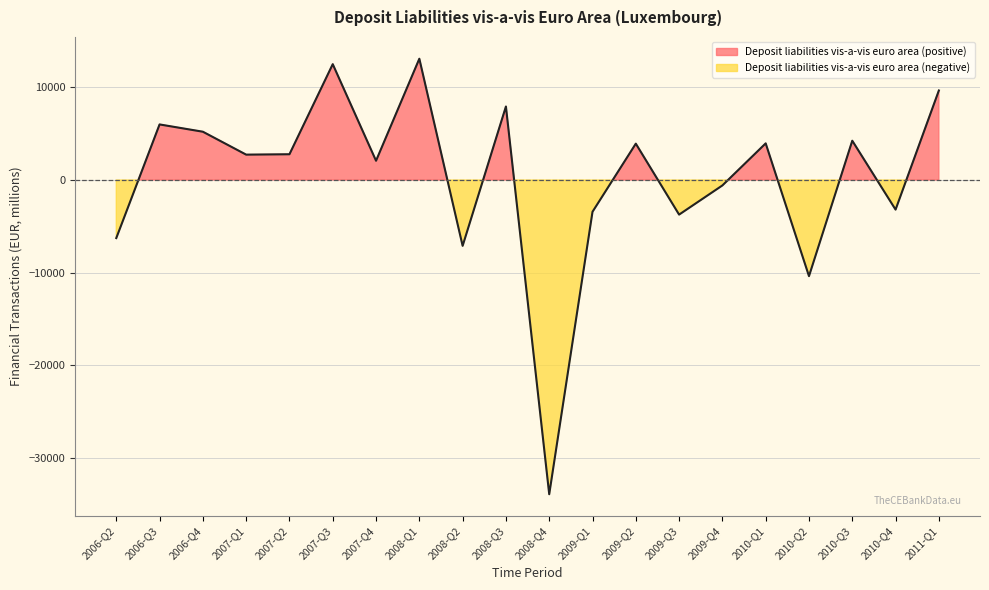

Is it true that the value at 2009-Q1 is -3429.2?

True